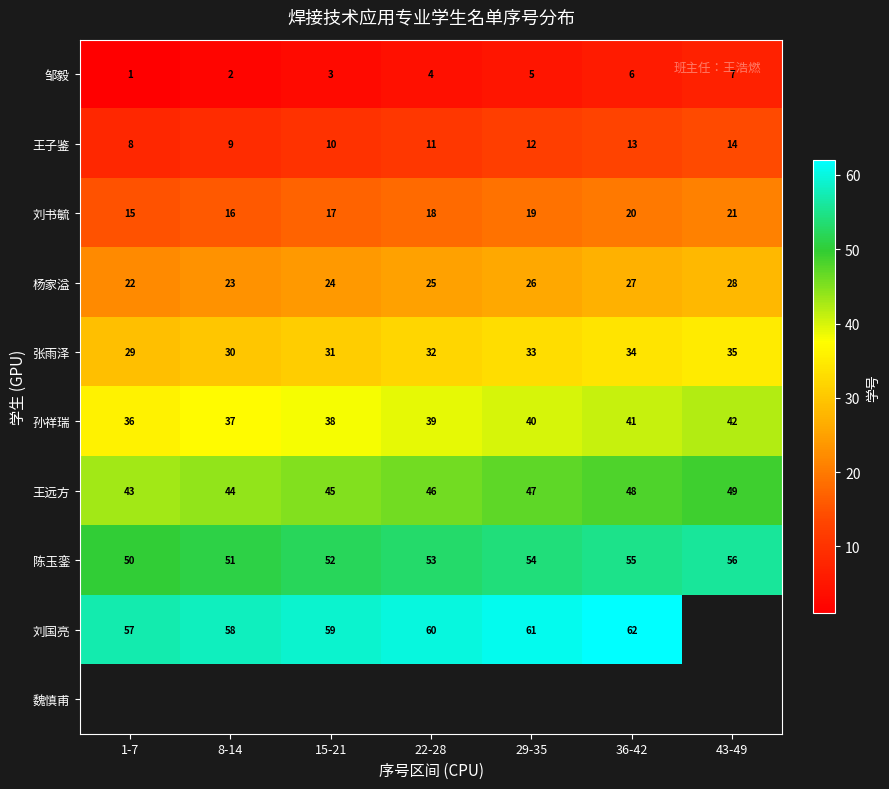

List the labels in order of 杨家溢 value, smallest first.

1-7, 8-14, 15-21, 22-28, 29-35, 36-42, 43-49